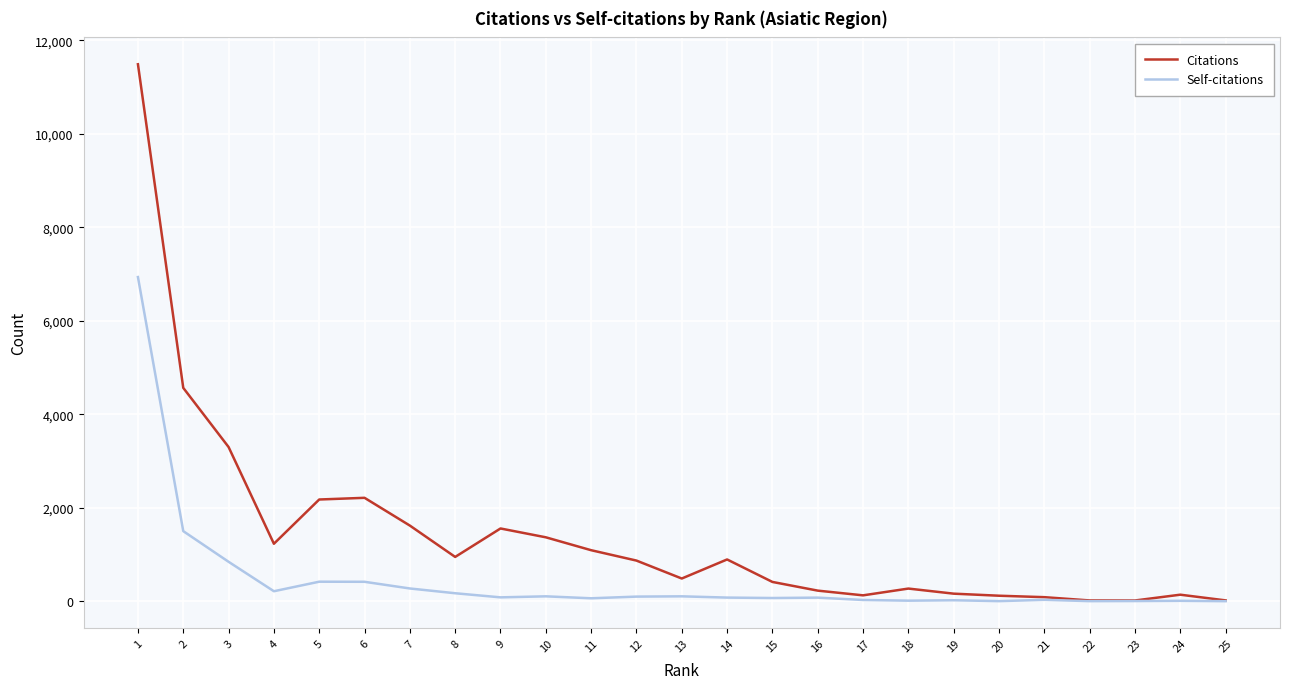

True or false: Self-citations has a value of 21 at 19.

True